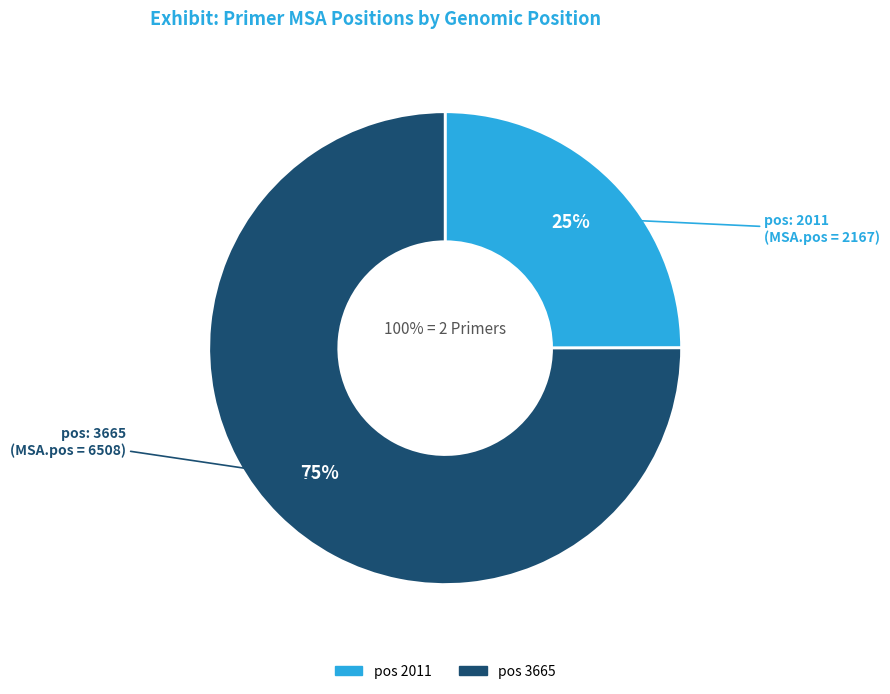

How many segments does this pie chart have?

2